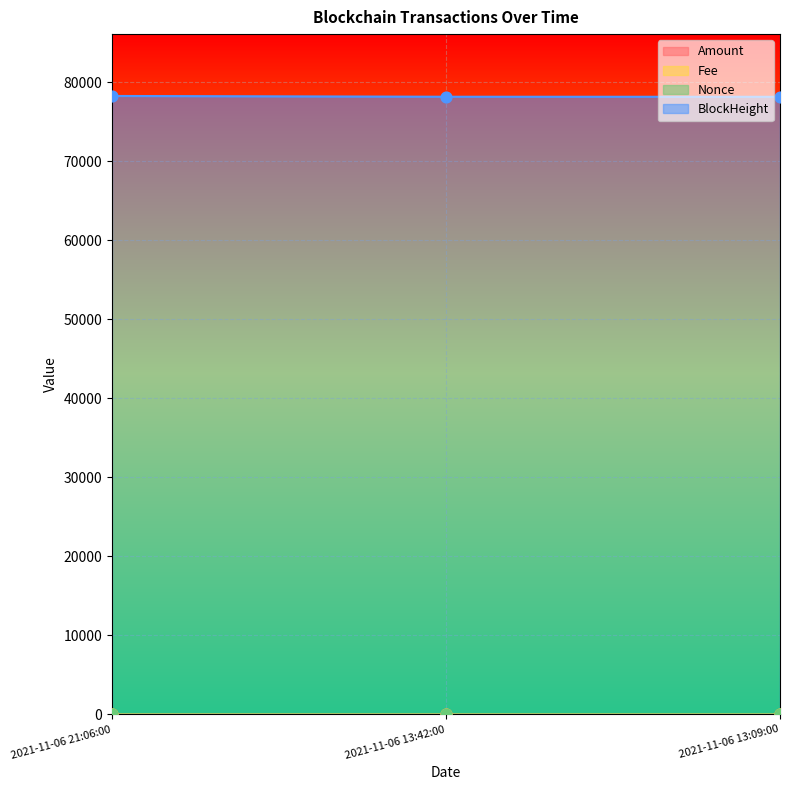

Is the value of Amount at 2021-11-06 21:06:00 greater than the value of Nonce at 2021-11-06 13:09:00?

Yes